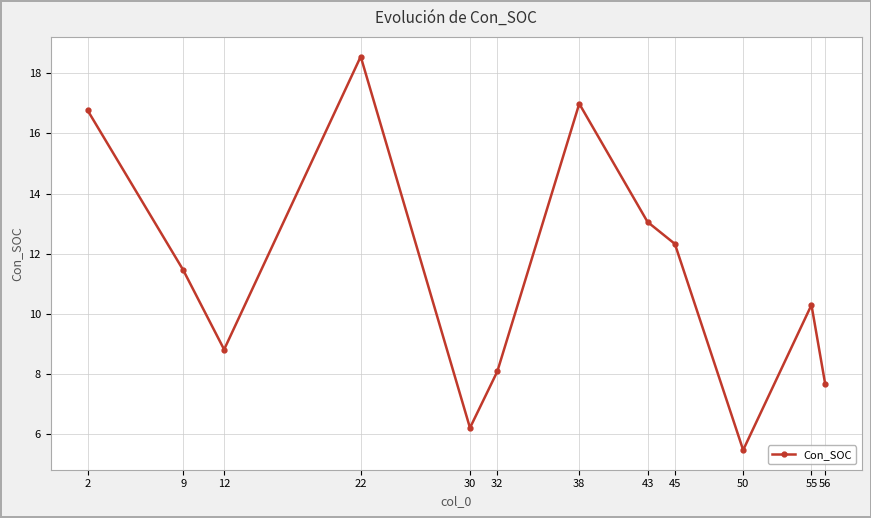

List the labels in order of value, largest first.

22, 38, 2, 43, 45, 9, 55, 12, 32, 56, 30, 50